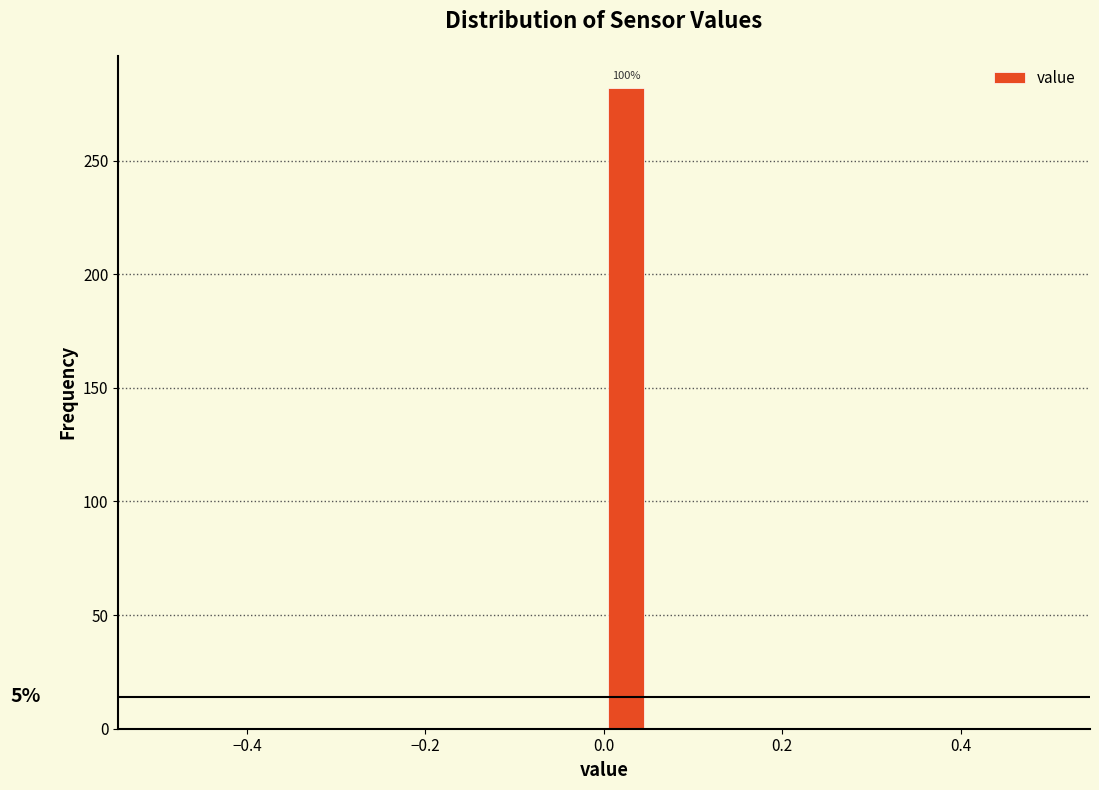

Around what value on the x-axis is the tallest bar? Give the approximate position of its centre, as read against the axis.

0.02